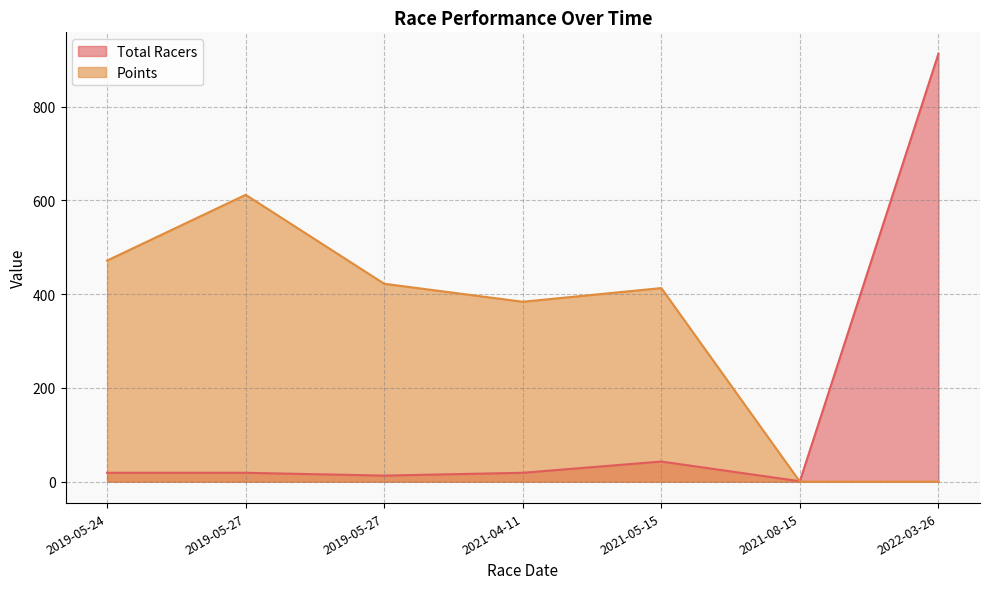

The value of Points at 2019-05-24 is 471.7. True or false?

True